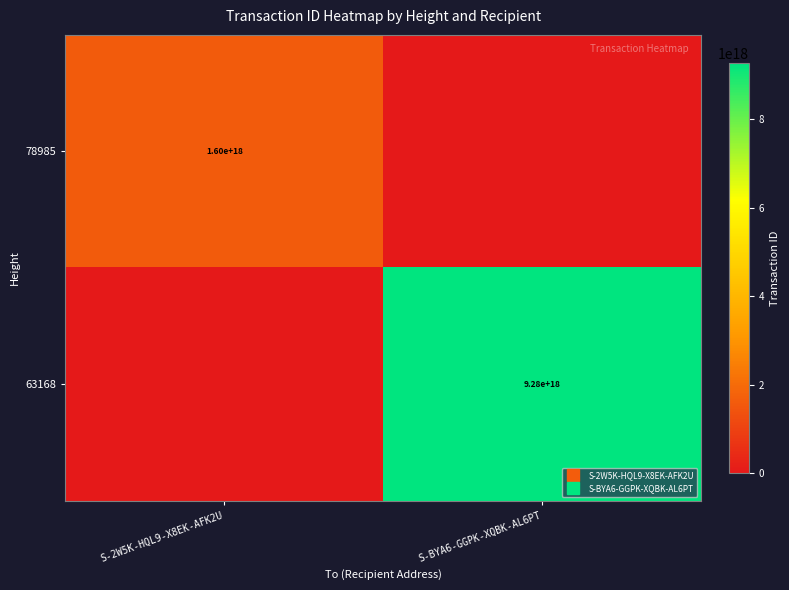

What is the highest value of the 78985 series?

1603386296427346688